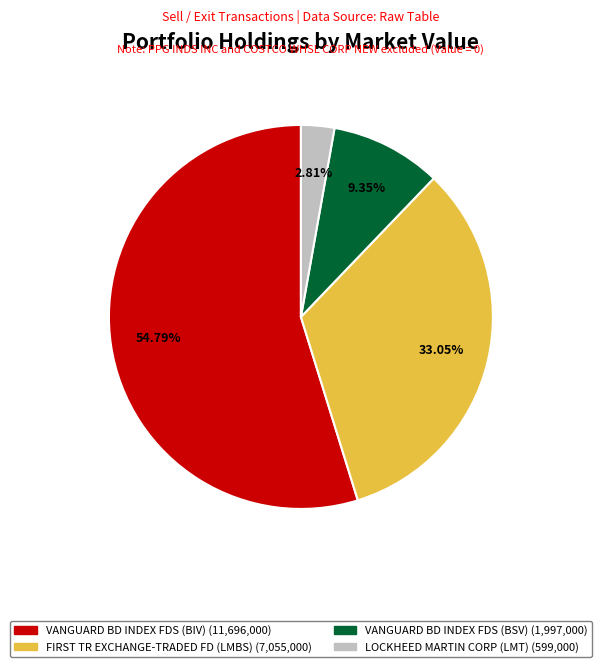

Is there any slice that represents more than half of the pie?

Yes